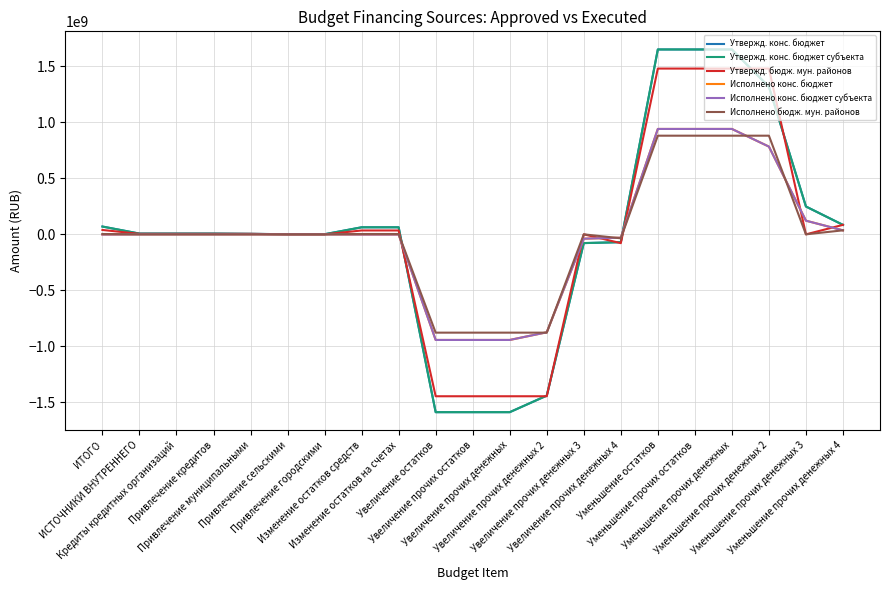

Where does the Утвержд. конс. бюджет субъекта series first go above 6726800?

ИТОГО